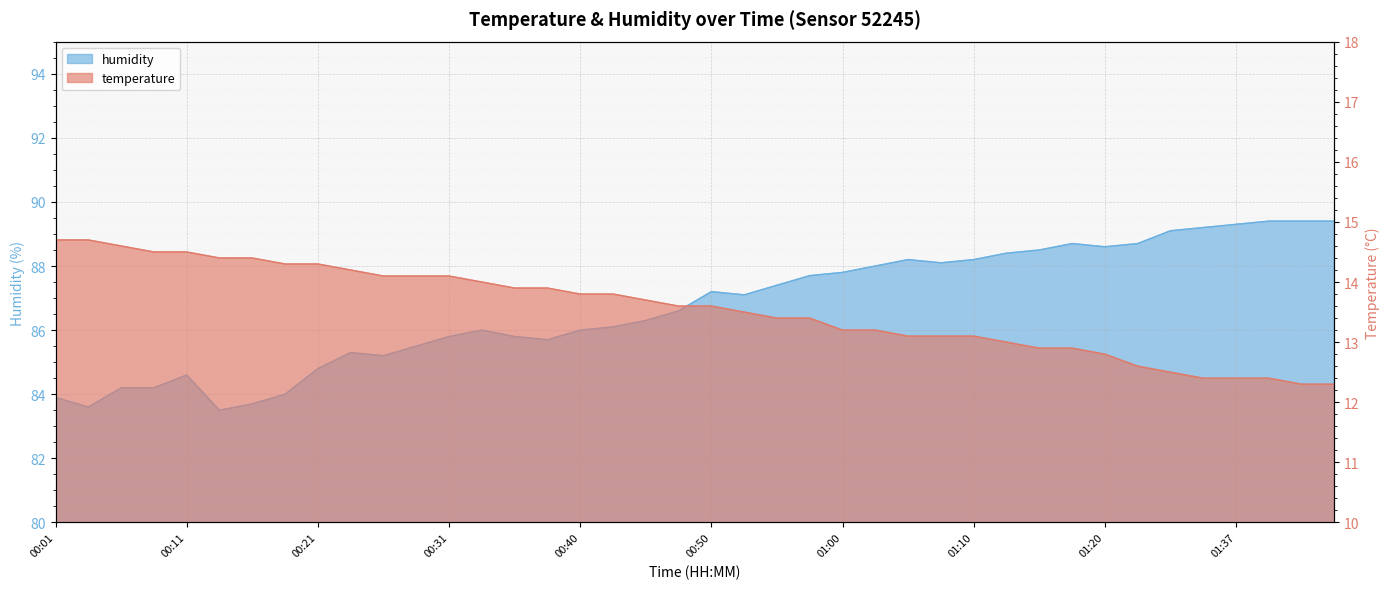

At which label does humidity reach its minimum?

00:14